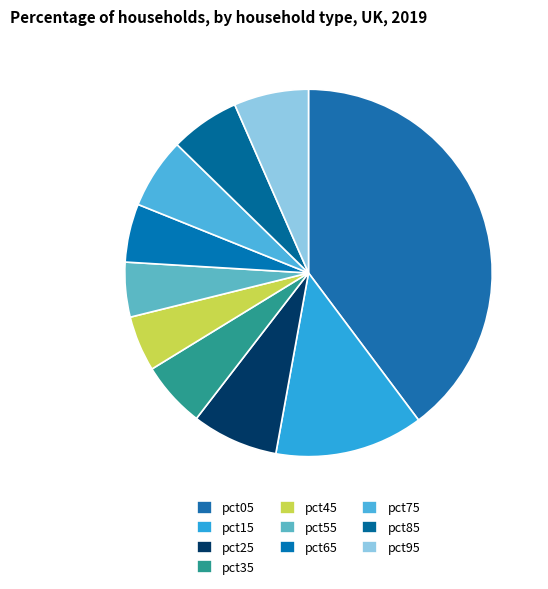

Combined, do pct25 and pct95 account for over 50%?

No